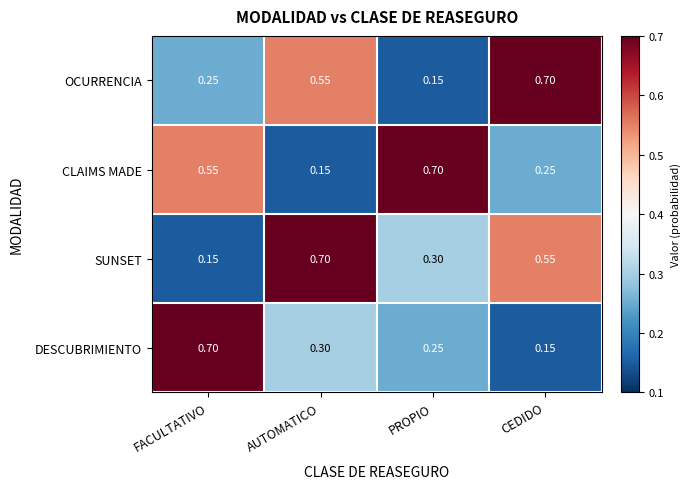

At which category is the sum across all series the highest?

AUTOMATICO